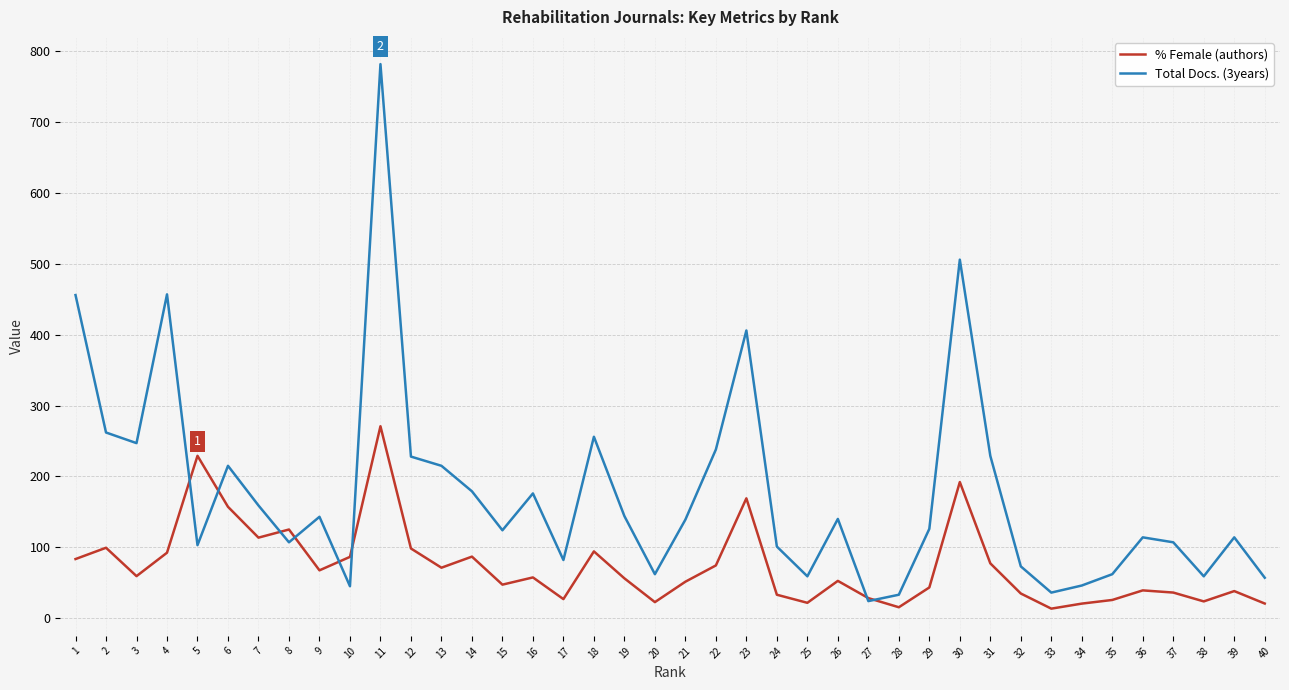

What is the maximum value for % Female (authors)?

270.8